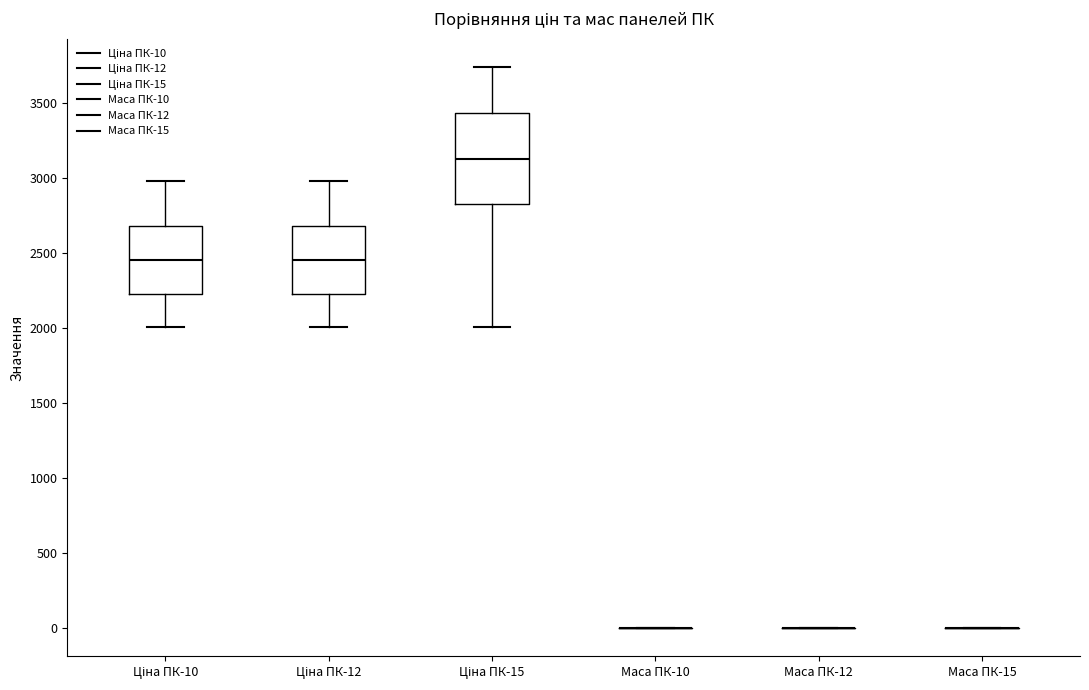

Reading left to right, read every box against the y-axis: the position of its median line, the range the box covers, and the ends of its whiskers. The values are not printed on the chart, so give them approximately, as read against the axis.

Ціна ПК-10: median 2450, box 2250 to 2700, whiskers 2000 to 3000
Ціна ПК-12: median 2450, box 2250 to 2700, whiskers 2000 to 3000
Ціна ПК-15: median 3150, box 2800 to 3450, whiskers 2000 to 3750
Маса ПК-10: box collapsed to a line at 0, whiskers 0 to 0
Маса ПК-12: box collapsed to a line at 0, whiskers 0 to 0
Маса ПК-15: box collapsed to a line at 0, whiskers 0 to 0